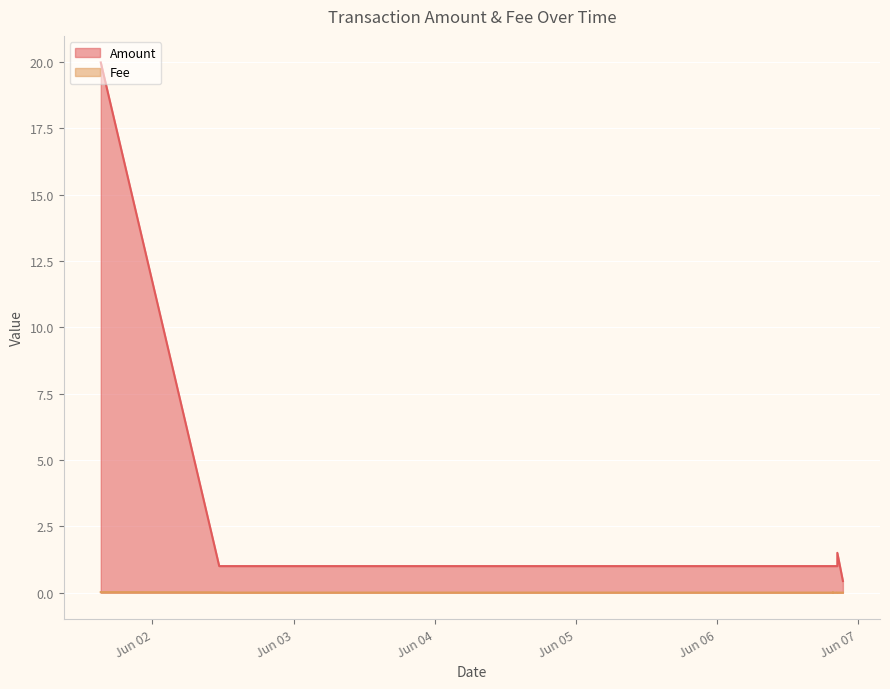

True or false: Amount and Fee cross at least once.

False